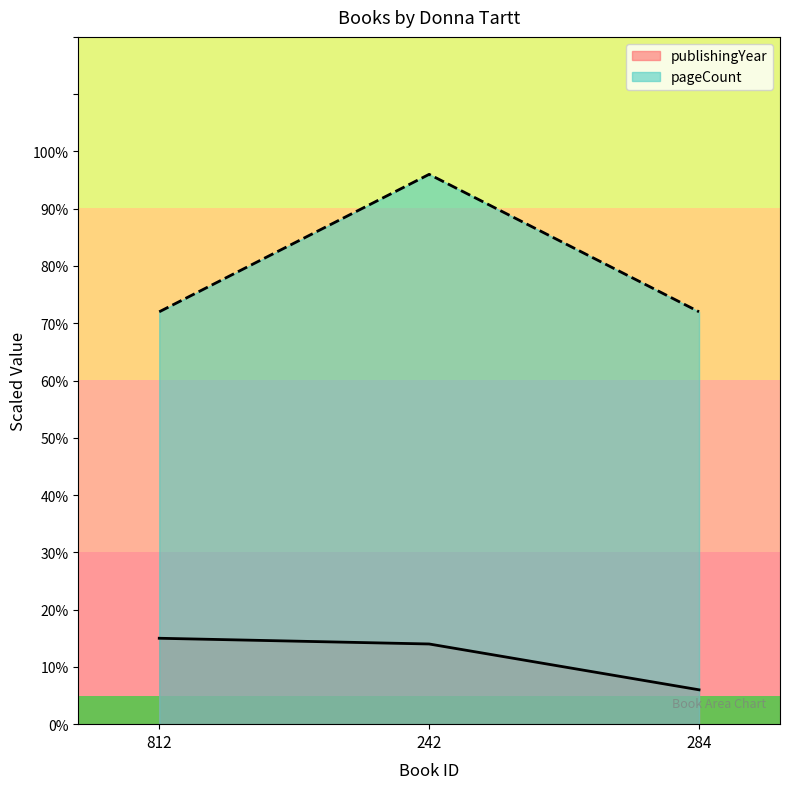

At which label does pageCount reach its peak?

242